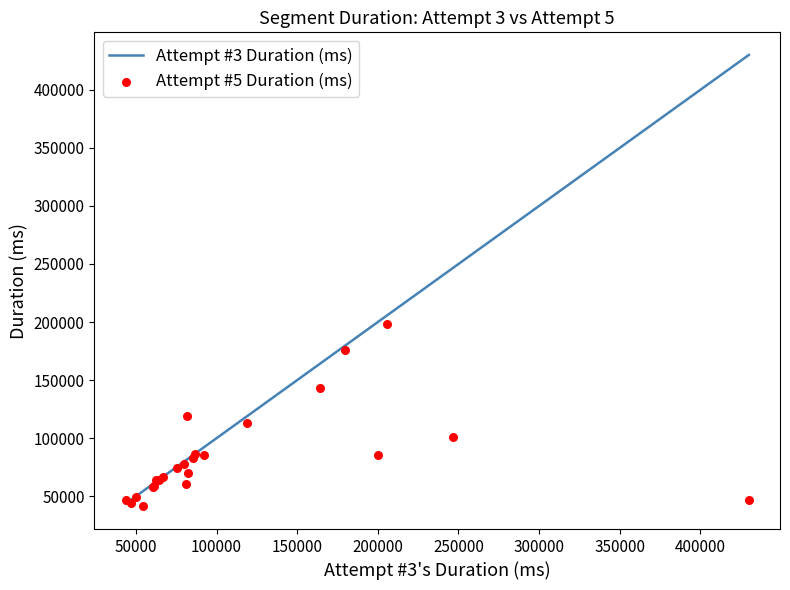

At how many categories does at least one series exceed 125839?

6